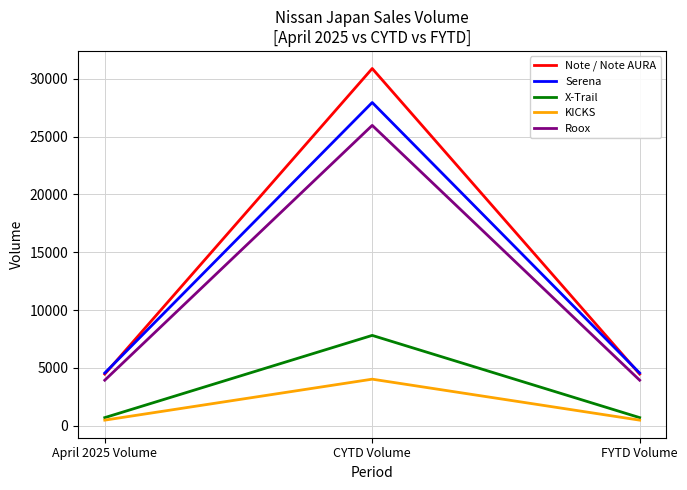

The value of Roox at April 2025 Volume is 6555. True or false?

False